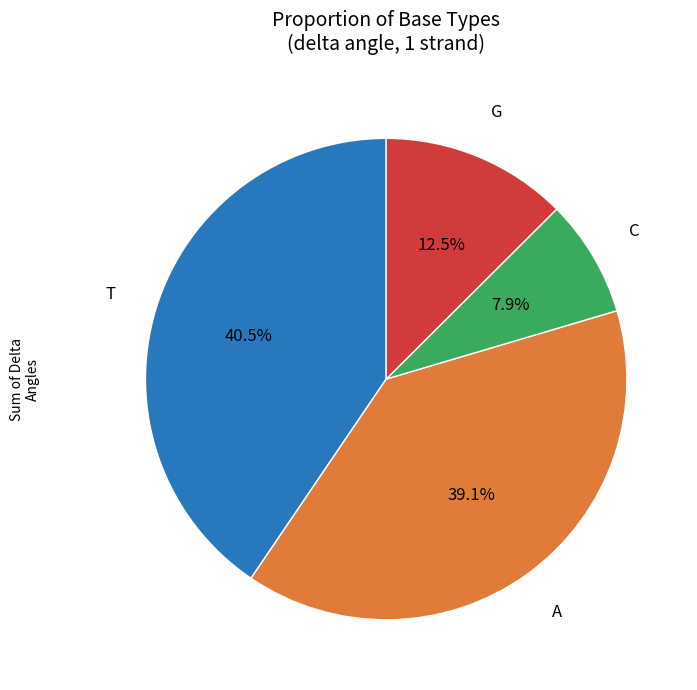

Does any single category account for the majority?

No